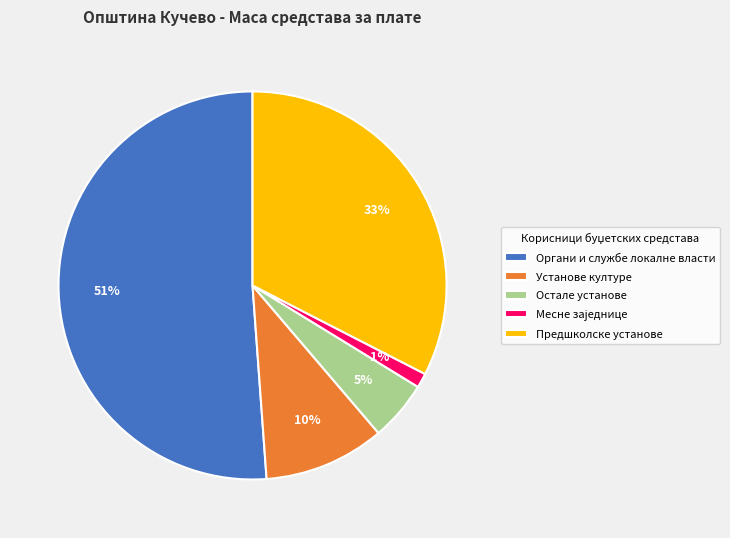

Which slice is the largest?

Органи и службе локалне власти